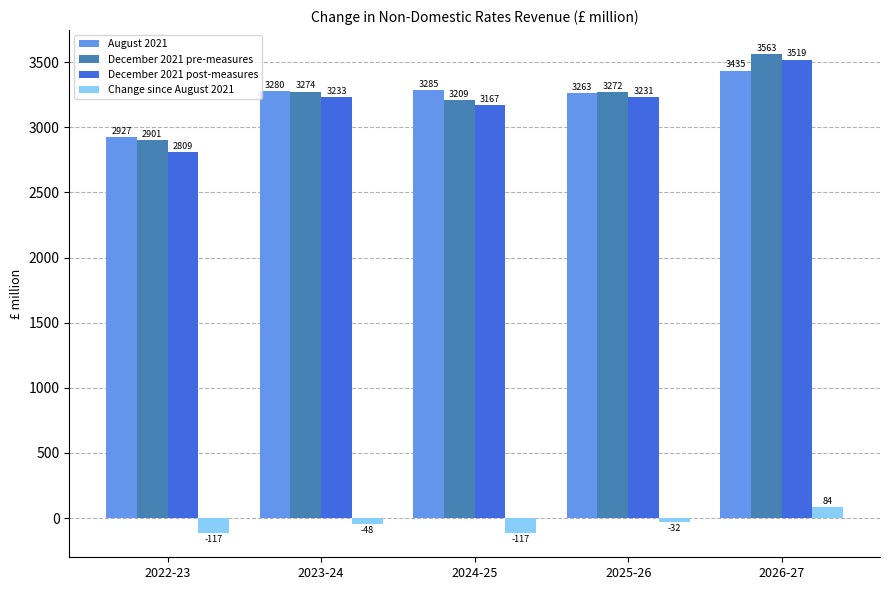

The December 2021 pre-measures series shows 2900.8 at 2022-23. True or false?

True